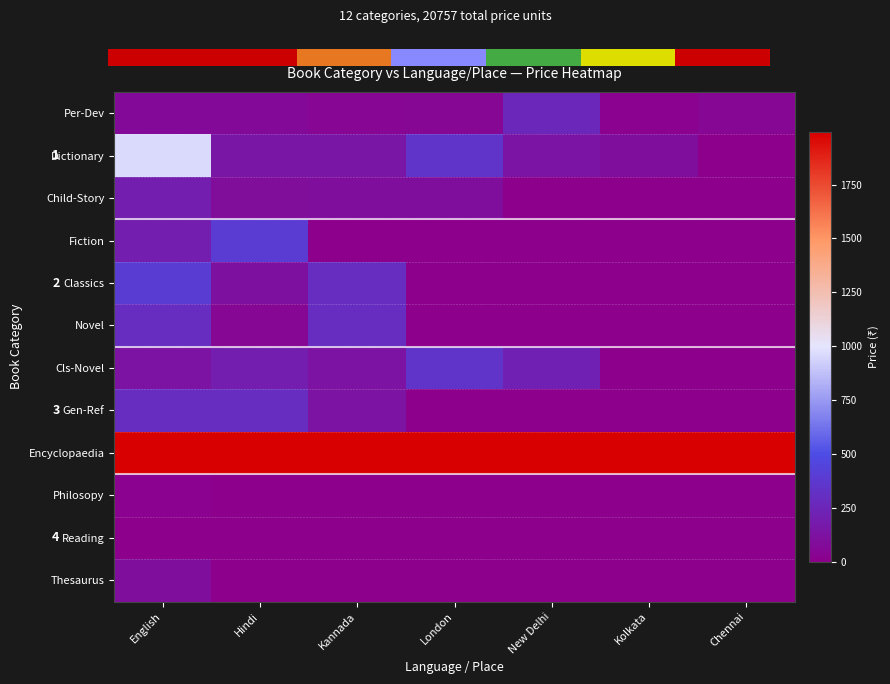

List the series in order of their peak value, lowest first.

Reading, Philosopy, Thesaurus, Child-Story, Per-Dev, Novel, Gen-Ref, Cls-Novel, Fiction, Classics, Dictionary, Encyclopaedia